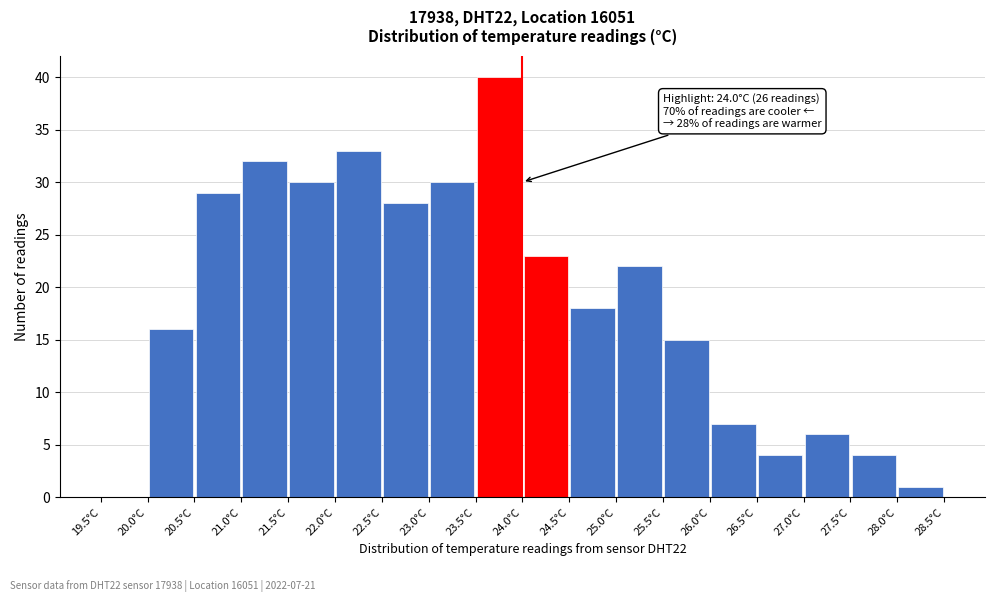

Which range on the x-axis has the tallest bar?

23.5 to 24.0